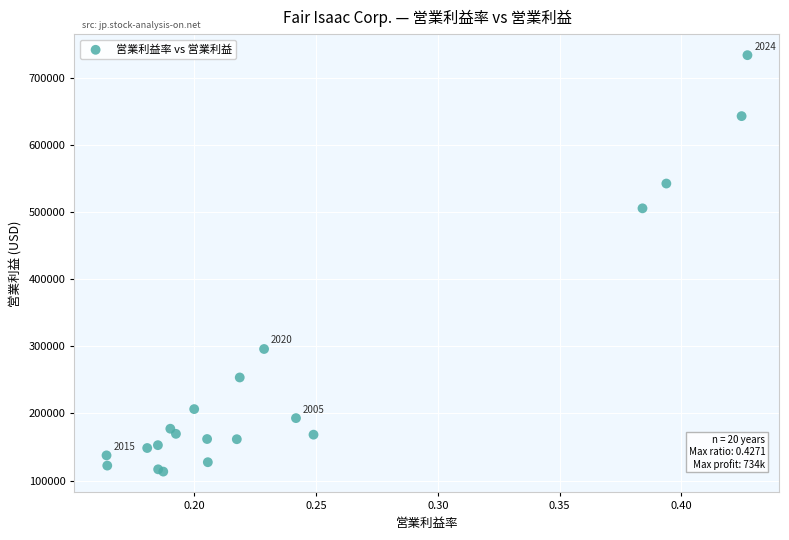

What Y value in the scatter plot is closest to 423489?

505489